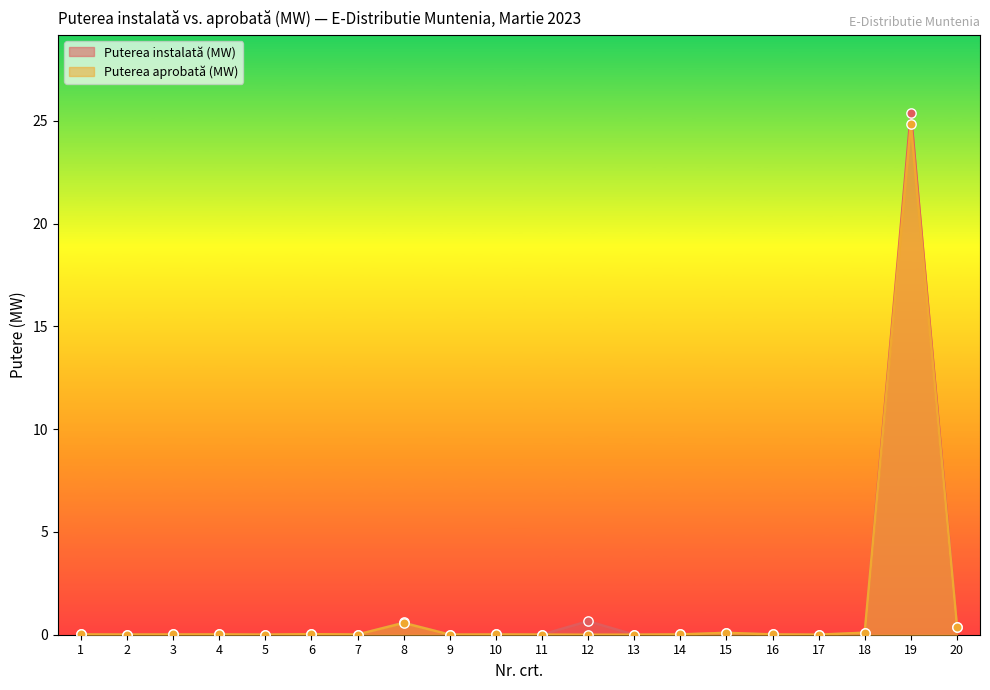

Which series has the largest total across all categories?

Puterea instalată (MW)